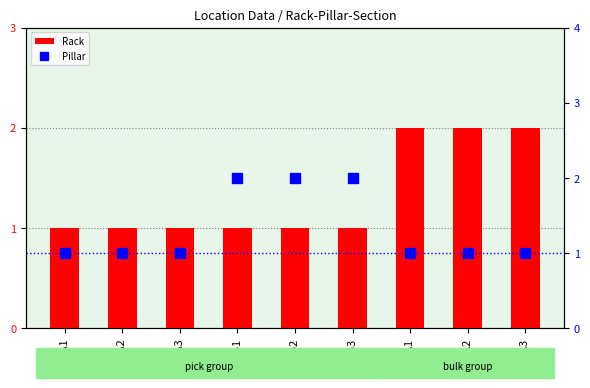

What is the average value of the Rack series?

1